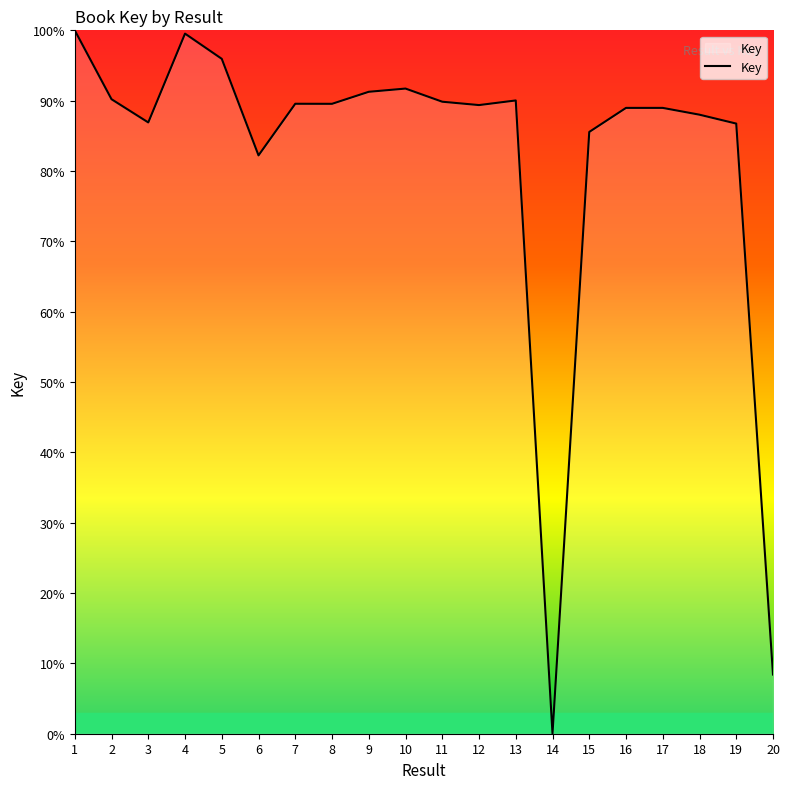

The value at 12 is 89.4. True or false?

True